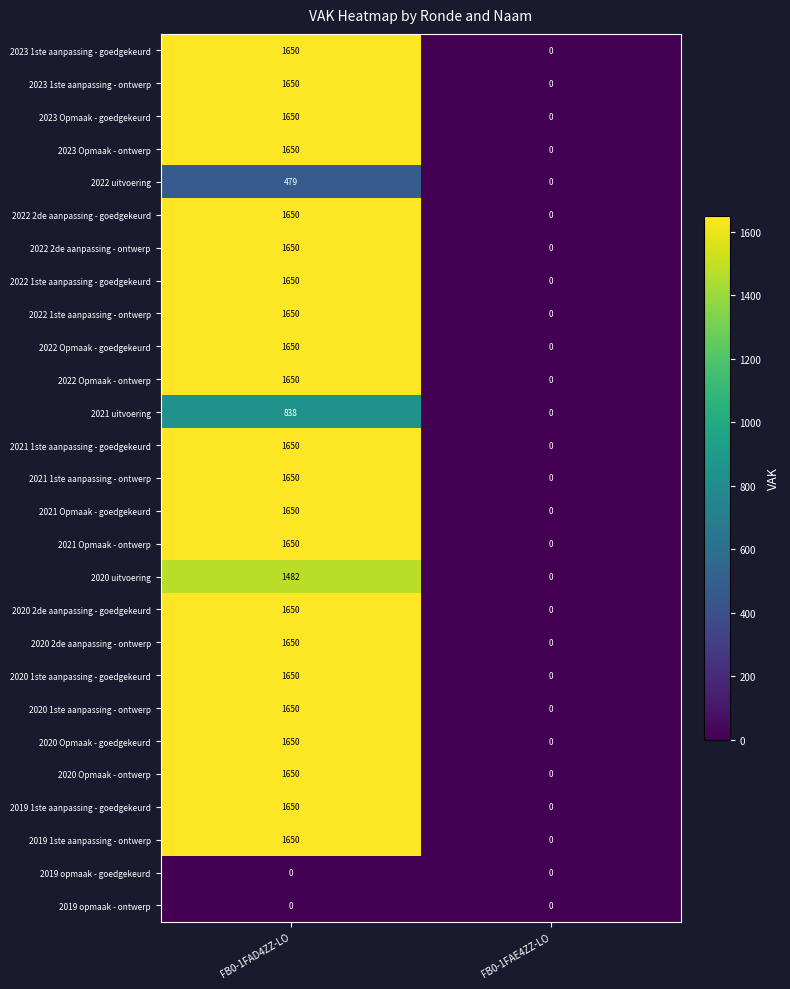

Rank the categories by 2023 Opmaak - ontwerp value from lowest to highest.

FB0-1FAE4ZZ-LO, FB0-1FAD4ZZ-LO